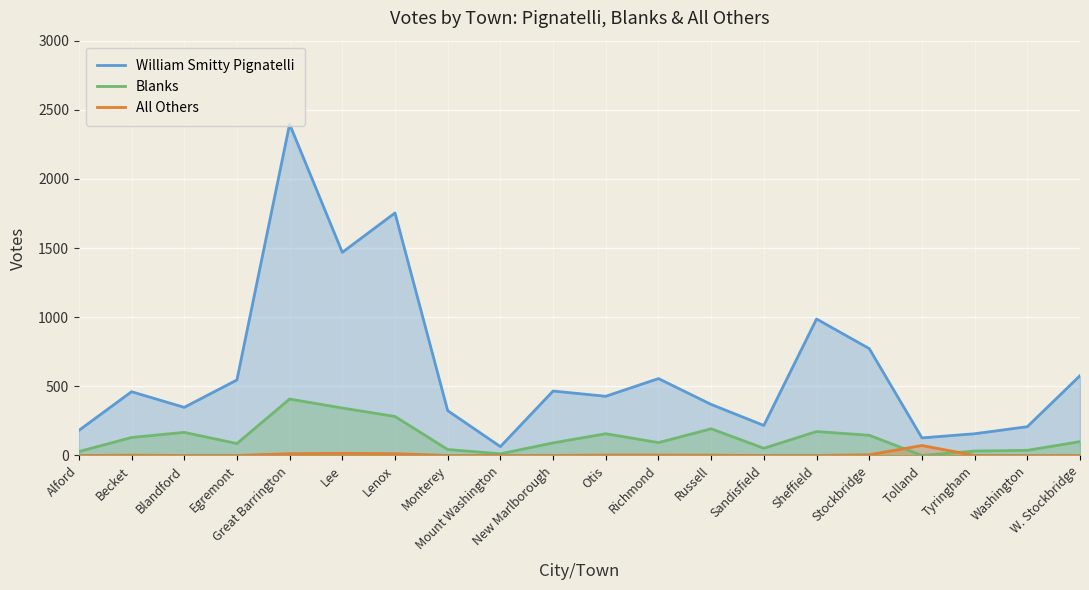

Which series has the largest total across all categories?

William Smitty Pignatelli